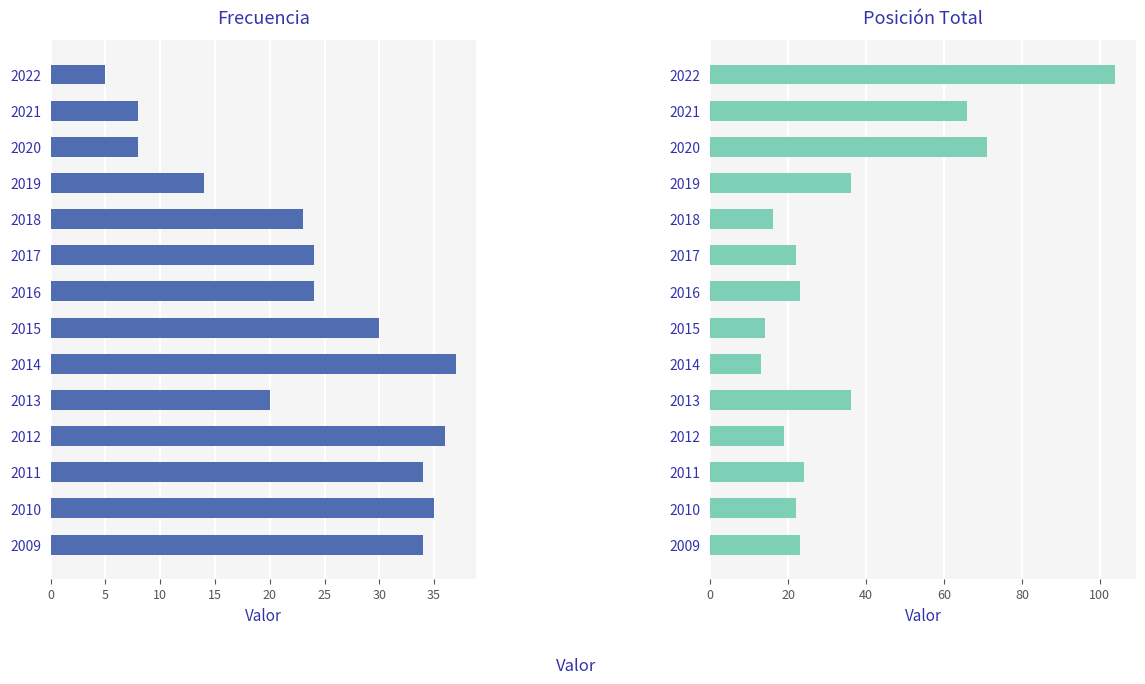

What is the average value of the Frecuencia series?

24